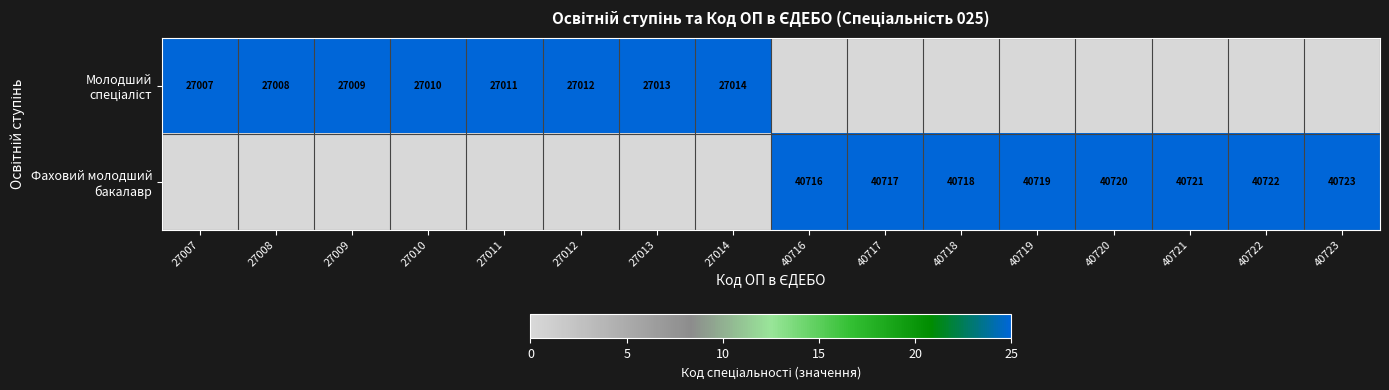

Which series has the largest total across all categories?

Молодший спеціаліст